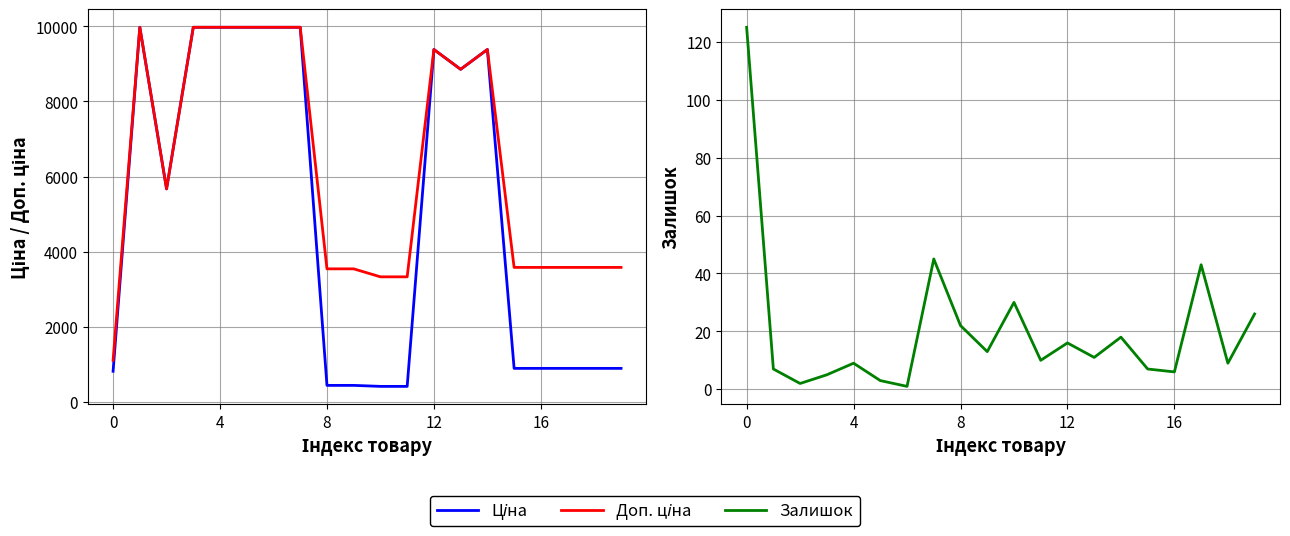

True or false: Ціна has a value of 895.9 at 19.

True